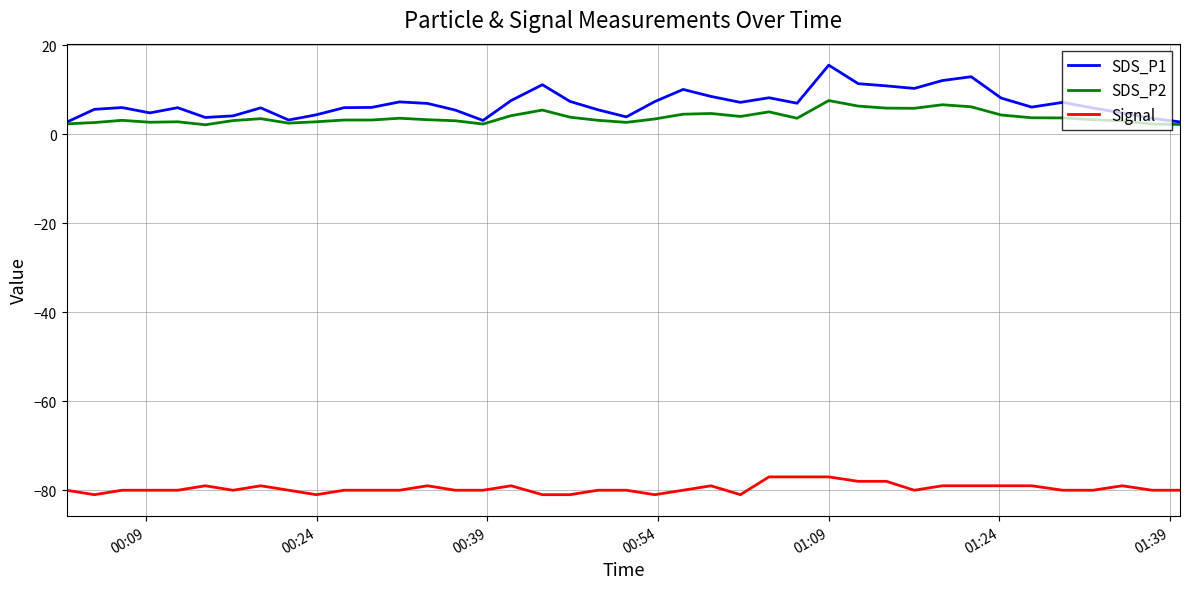

Which series has the largest range (max minus min)?

SDS_P1